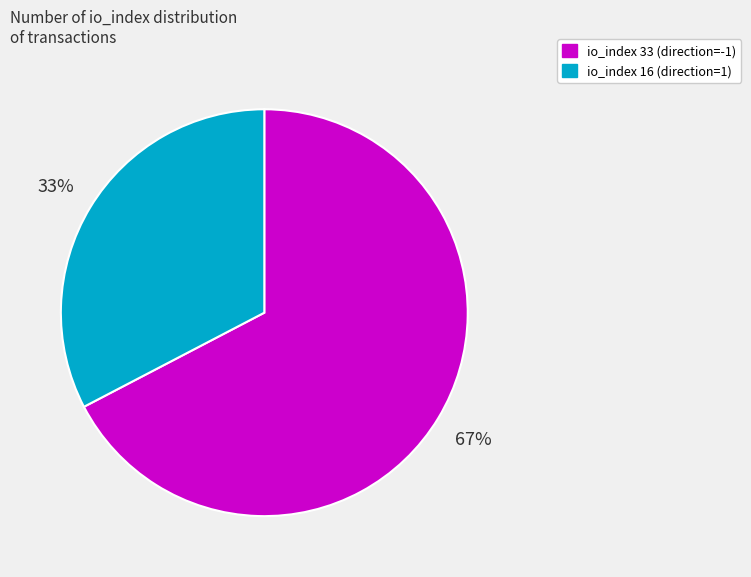

Does any single category account for the majority?

Yes